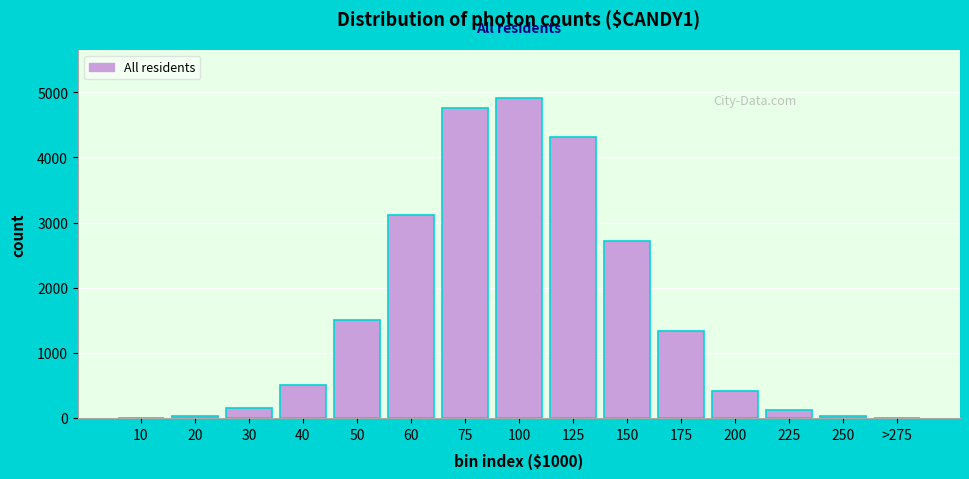

What is the sum of all values?

23895